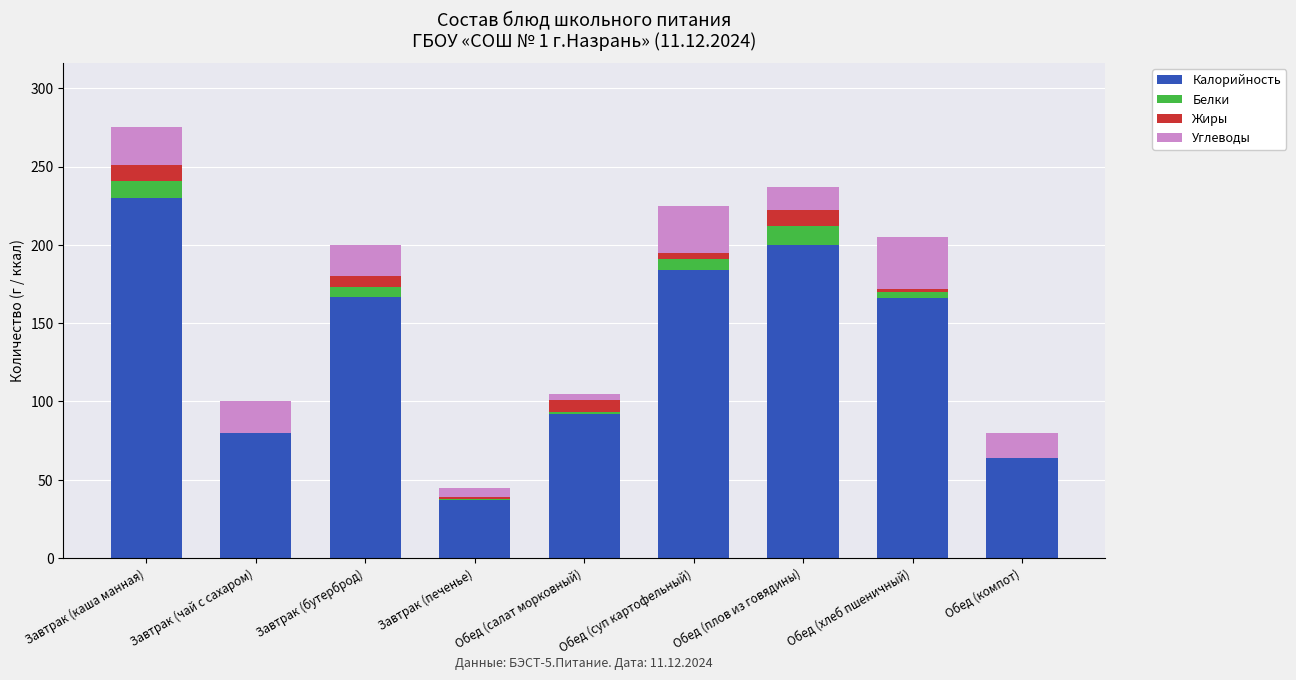

What is the sum of all Калорийность values?

1220